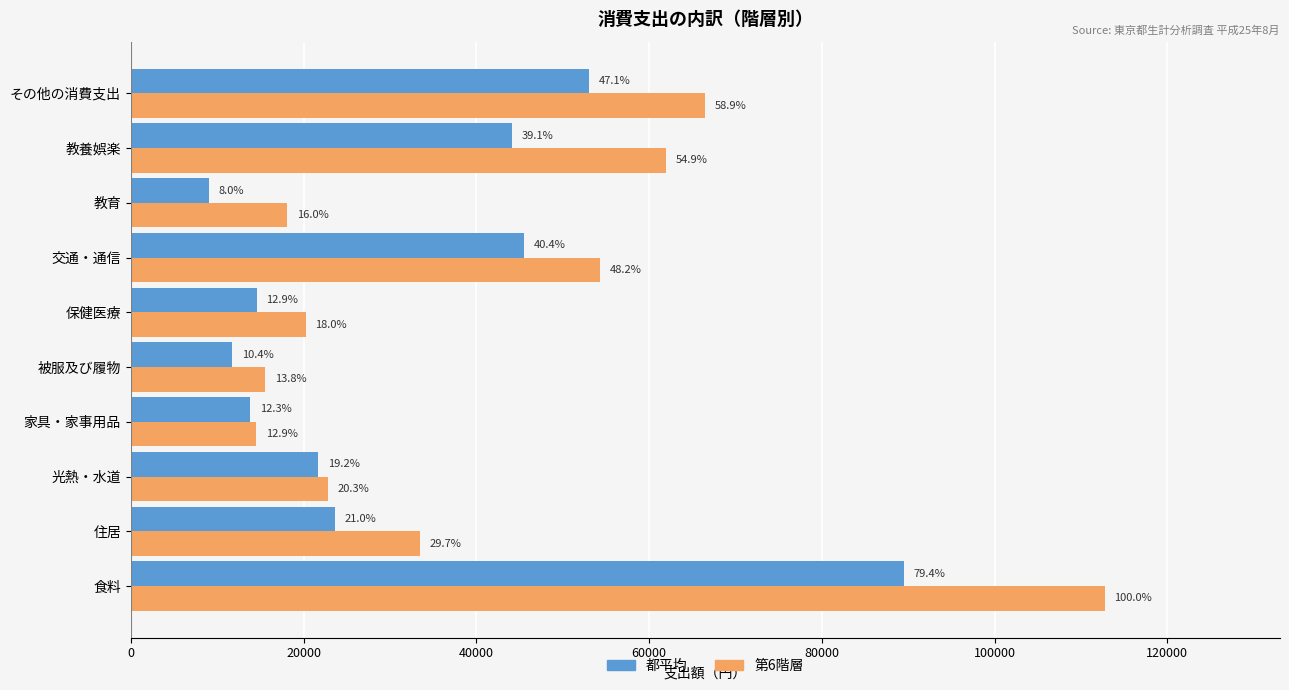

What is the difference between the maximum and minimum values in the 都平均 series?

80403